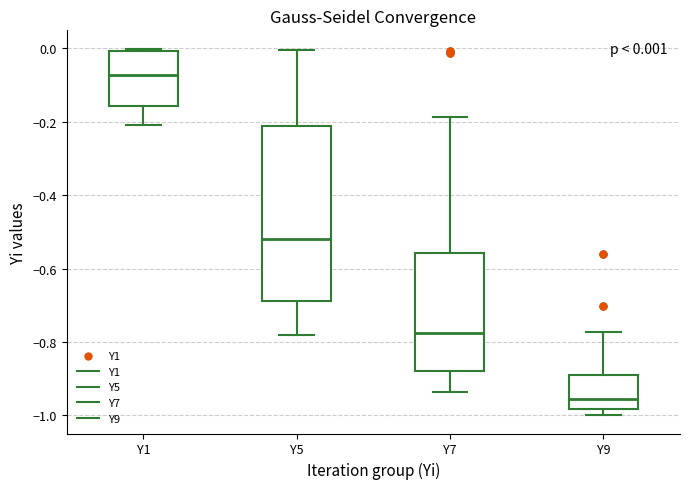

Which box is the tallest, from its lower edge to its upper edge?

Y5